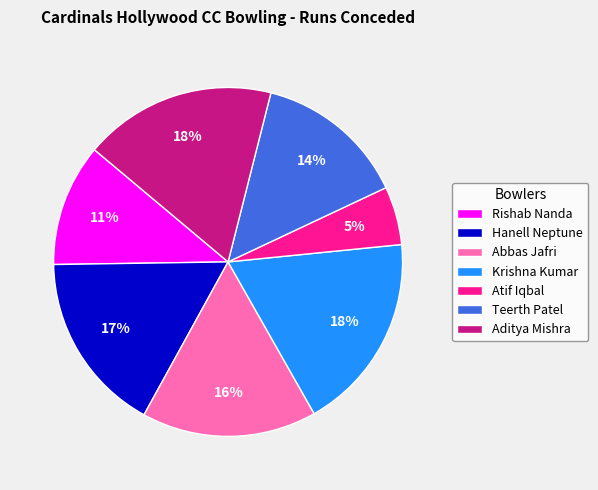

What is the smallest slice in the pie chart?

Atif Iqbal